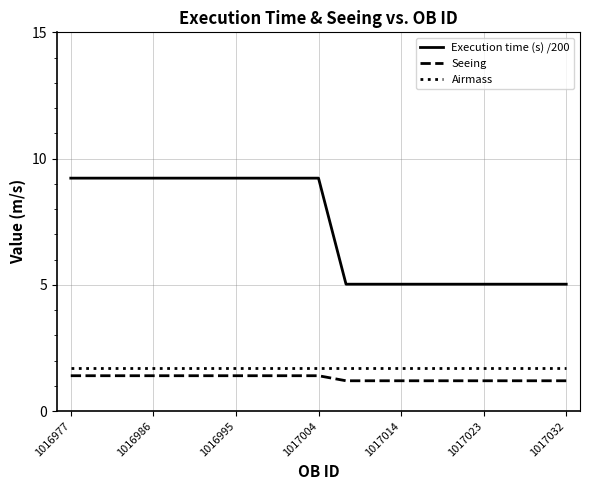

Which series has the largest range (max minus min)?

Execution time (s) /200